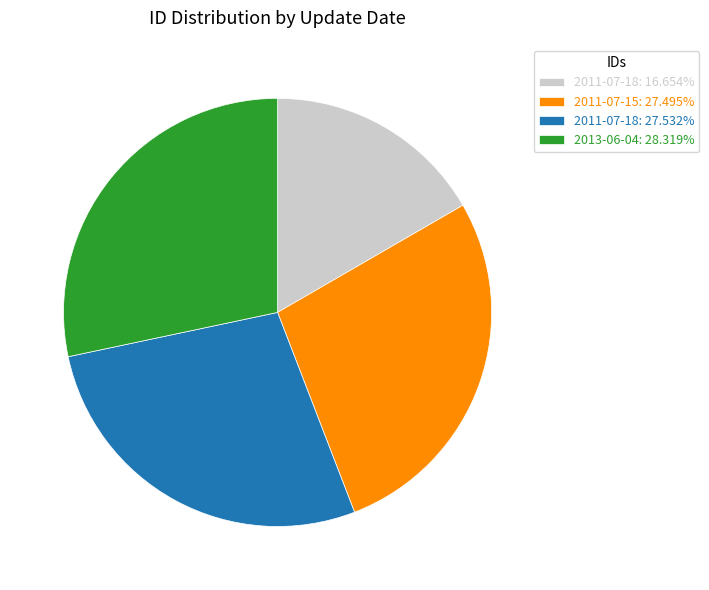

Does 2013-06-04: 28.319% account for over 50% of the chart?

No